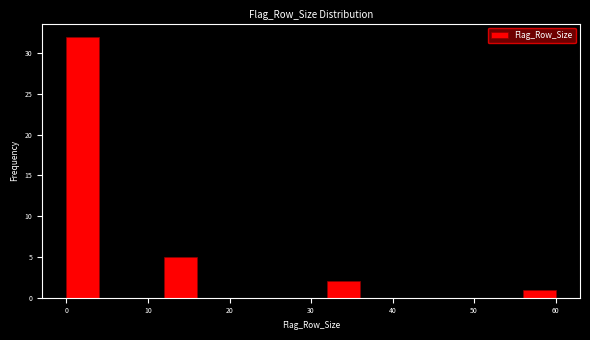

Reading left to right, list every bar in this chart as the range it spans on the x-axis followed by its height. The values are not printed on the chart, so give them approximately, as read against the axis.

0 to 4: 32
4 to 8: 0
8 to 12: 0
12 to 16: 5
16 to 20: 0
20 to 24: 0
24 to 28: 0
28 to 32: 0
32 to 36: 2
36 to 40: 0
40 to 44: 0
44 to 48: 0
48 to 52: 0
52 to 56: 0
56 to 60: 1